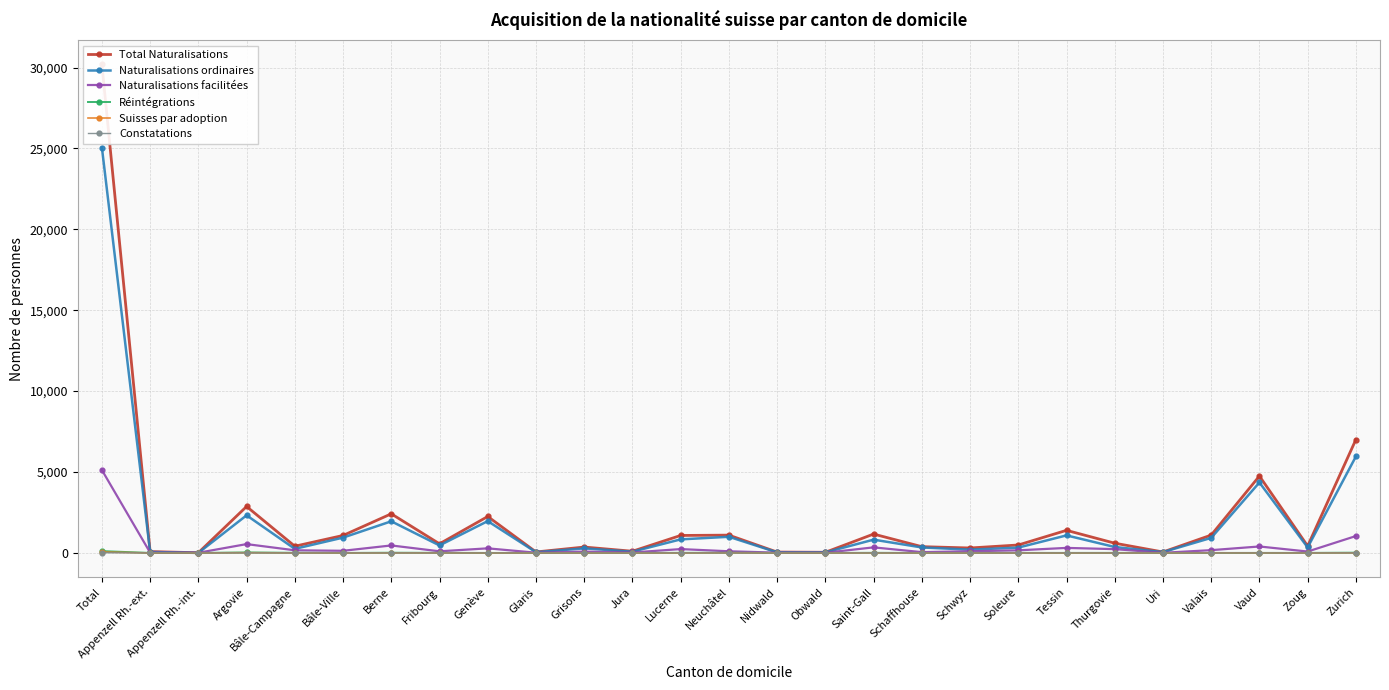

Where does the Réintégrations series first go above 2?

Total